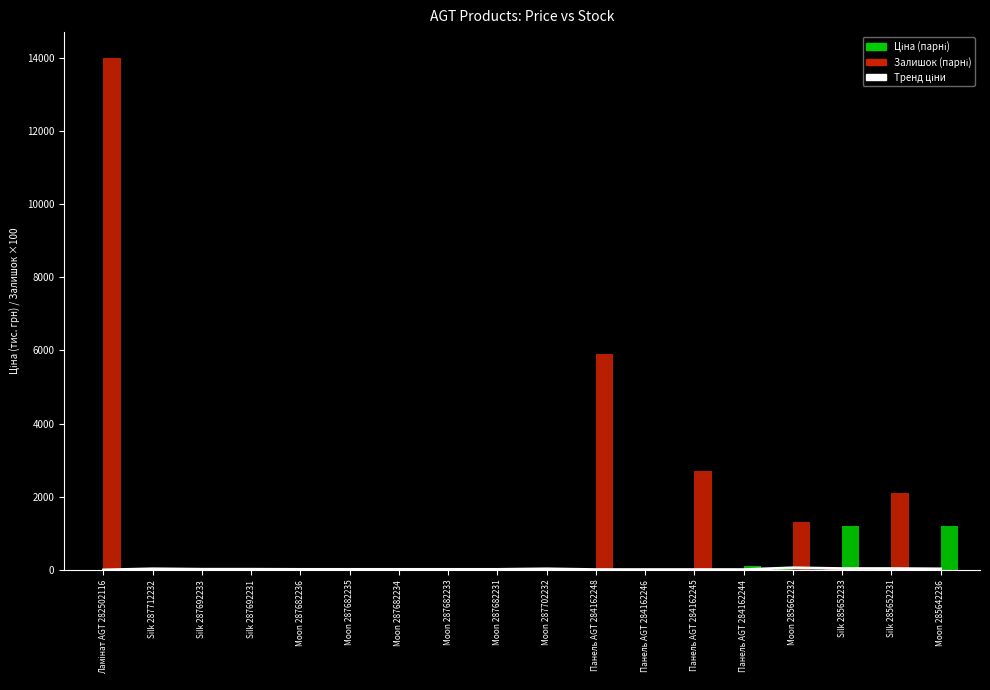

What is the difference between the values at Silk 285652233 and Moon 287682236?

22.3